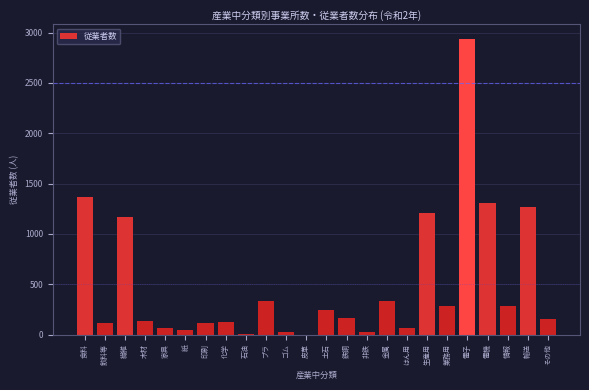

Which has a higher value, 輸送 or 業務用?

輸送